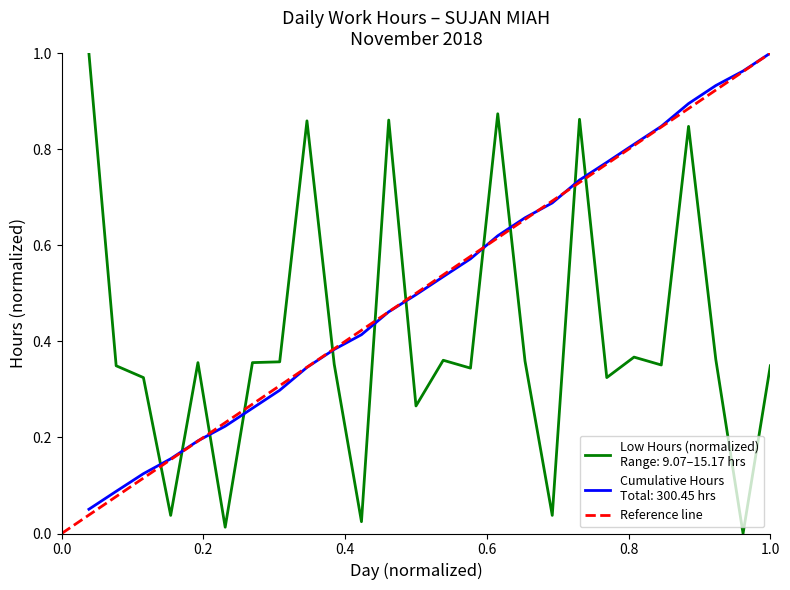

Which has a higher value, 1.0 or 0.0?

1.0